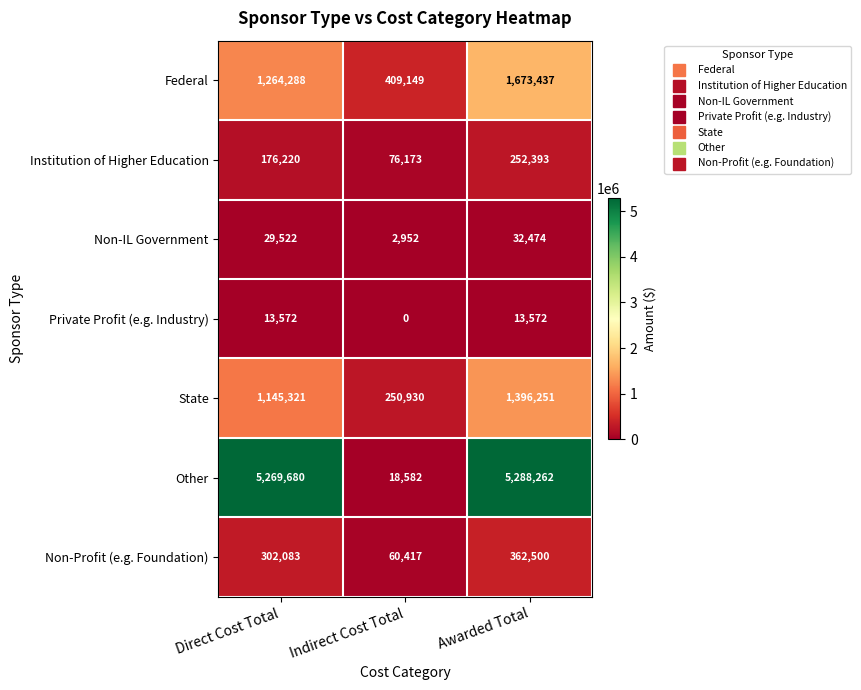

Rank the series at Indirect Cost Total from highest to lowest value.

Federal, State, Institution of Higher Education, Non-Profit (e.g. Foundation), Other, Non-IL Government, Private Profit (e.g. Industry)